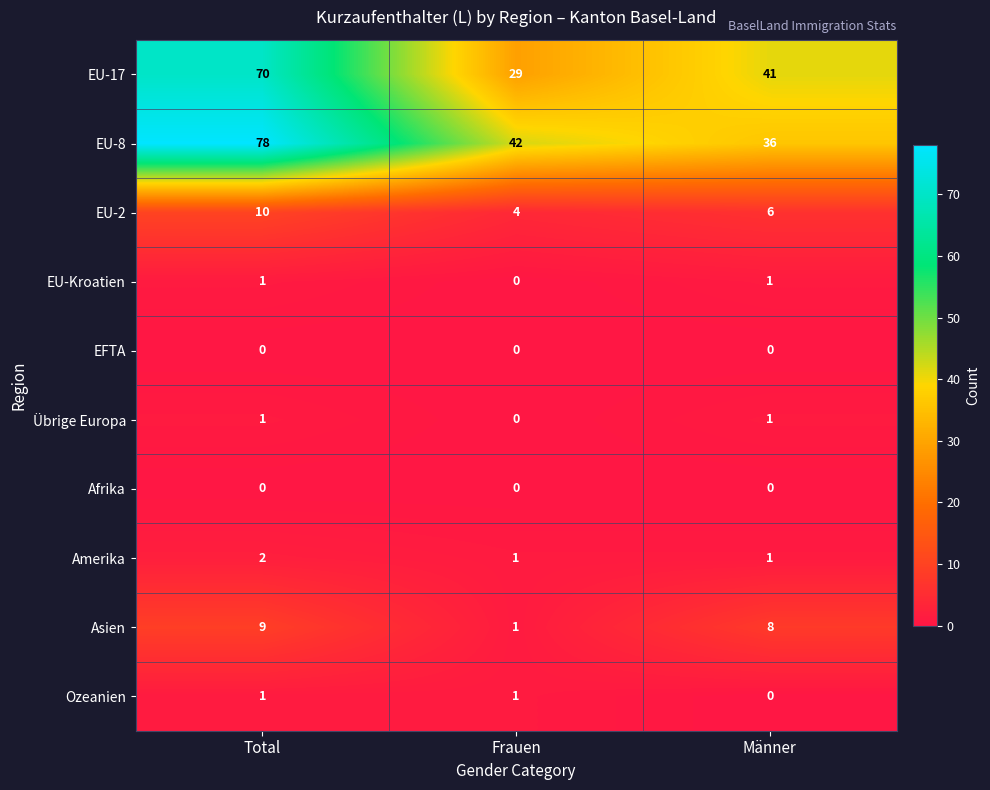

What is the approximate value of EU-17 at Total?

70